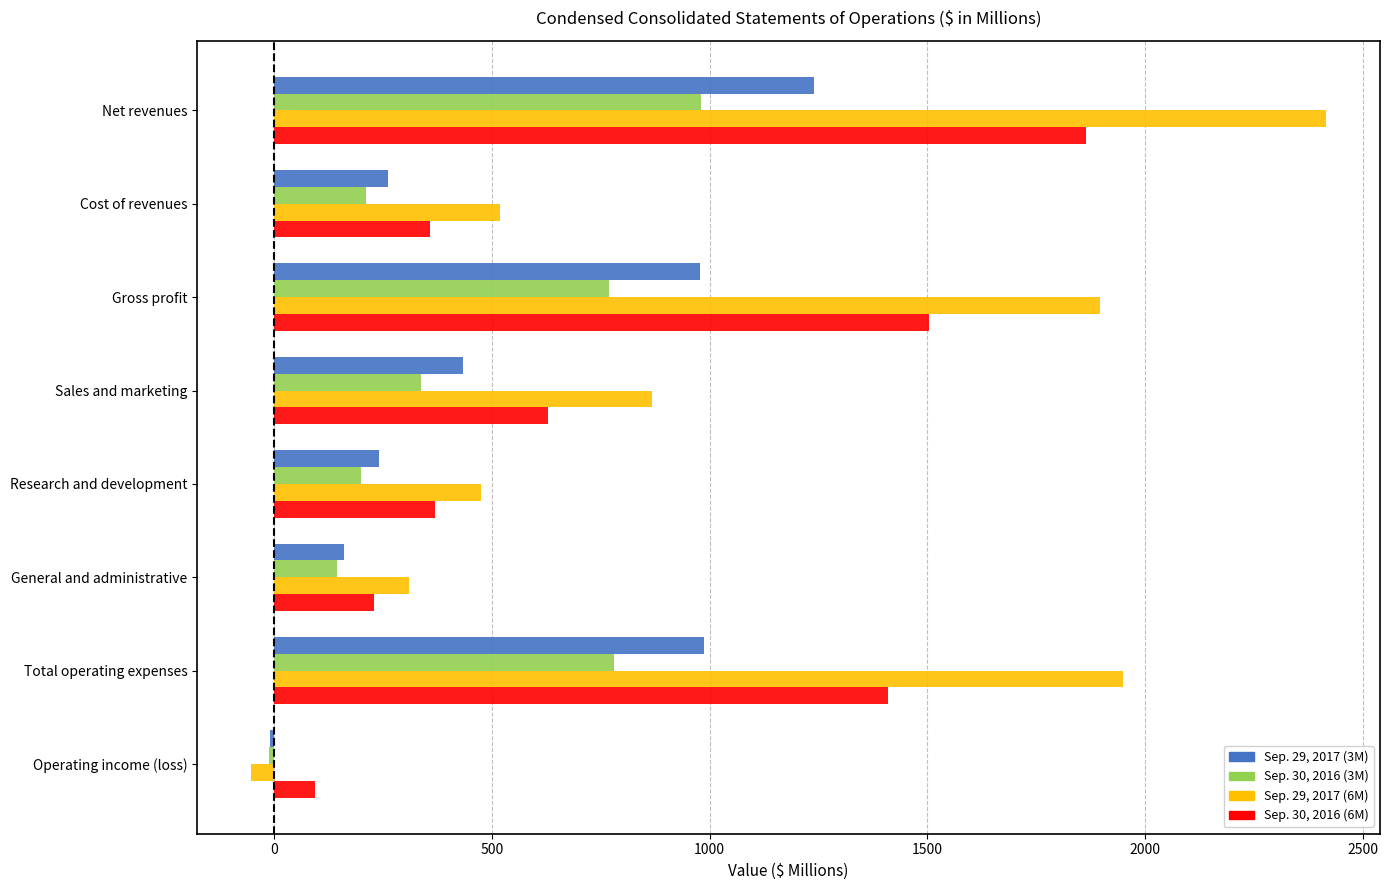

The value of Sep. 30, 2016 (3M) at General and administrative is 145. True or false?

True